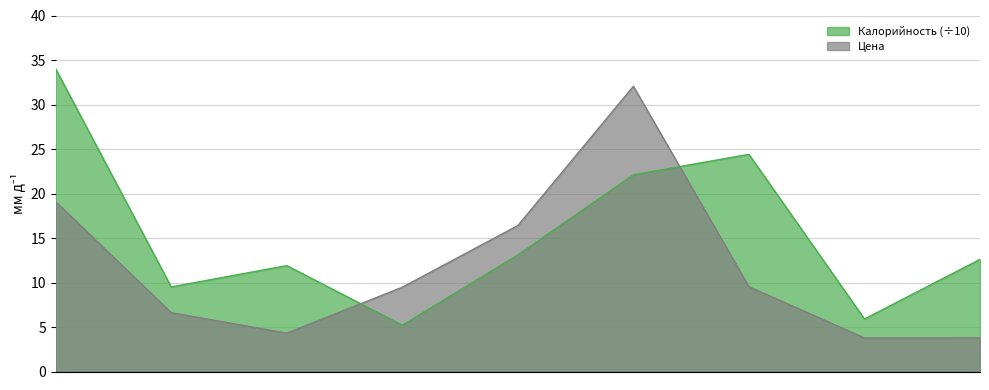

What is the label of the 8th point from the left?

чай с лимоном